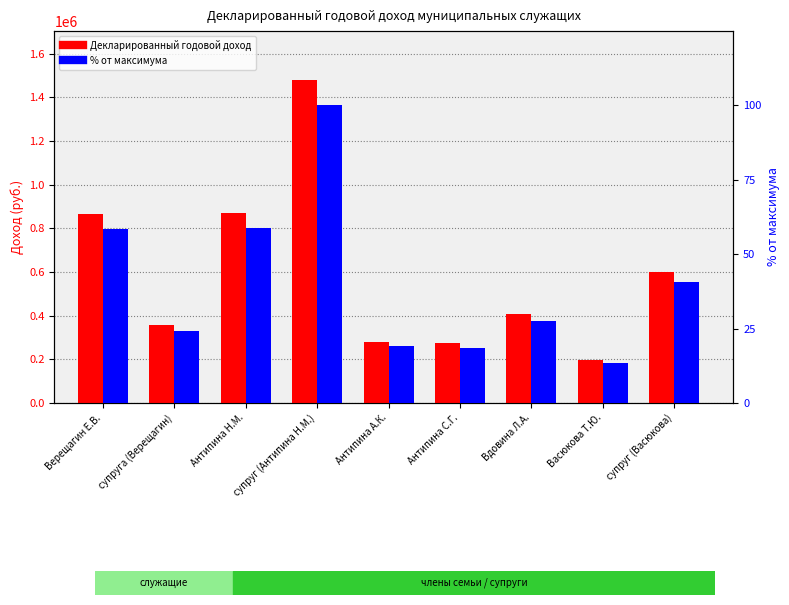

Is it true that Декларированный годовой доход equals 868774.0 at Антипина Н.М.?

True